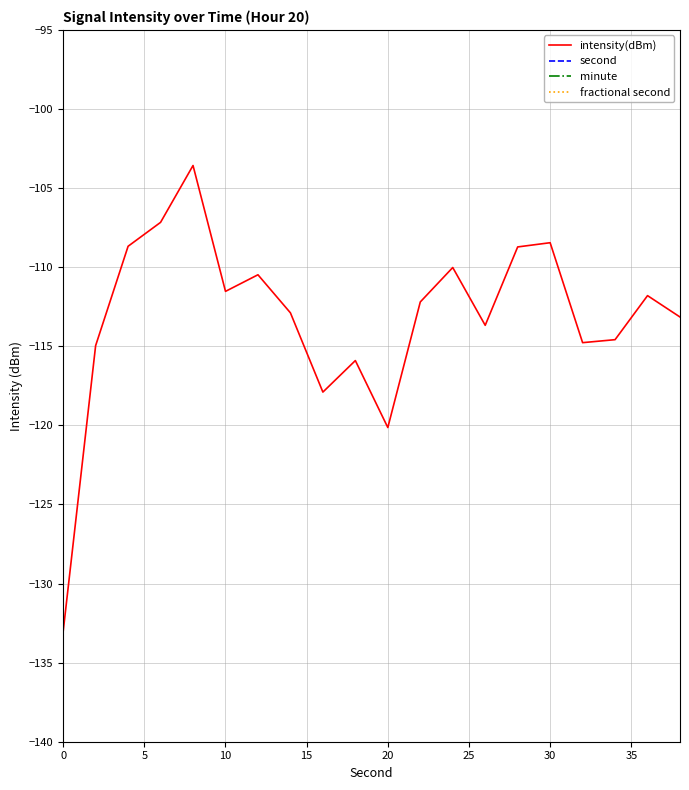

Which series has the largest total across all categories?

second